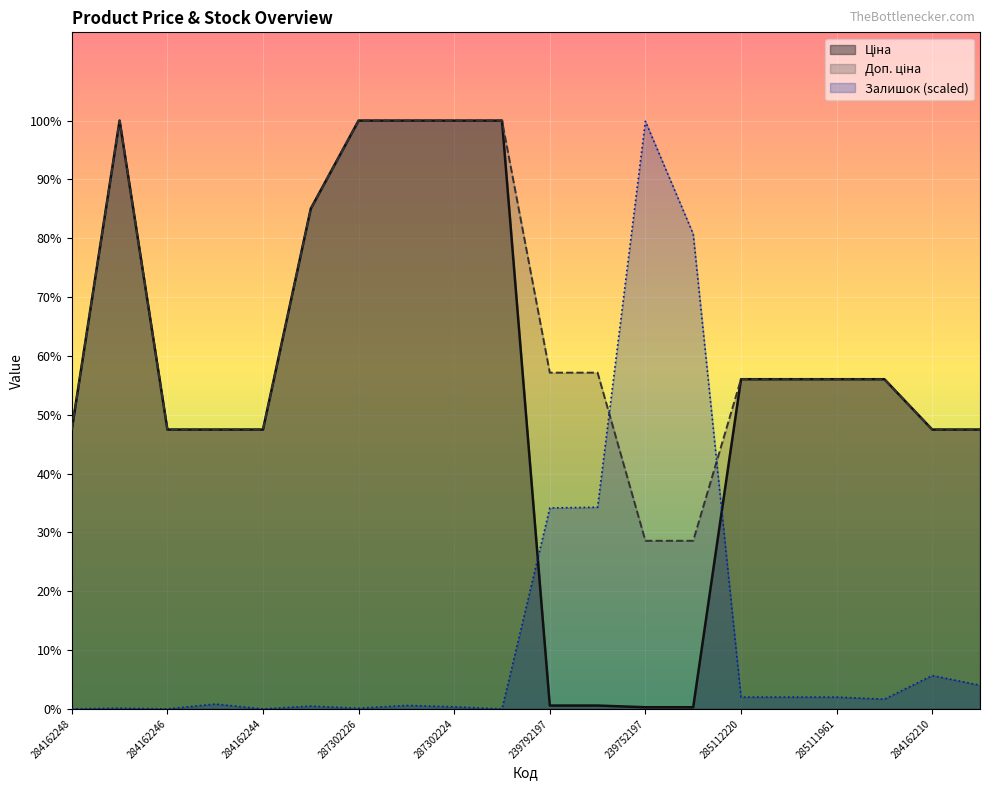

List the series in order of their overall mean, highest first.

Доп. ціна, Ціна, Залишок